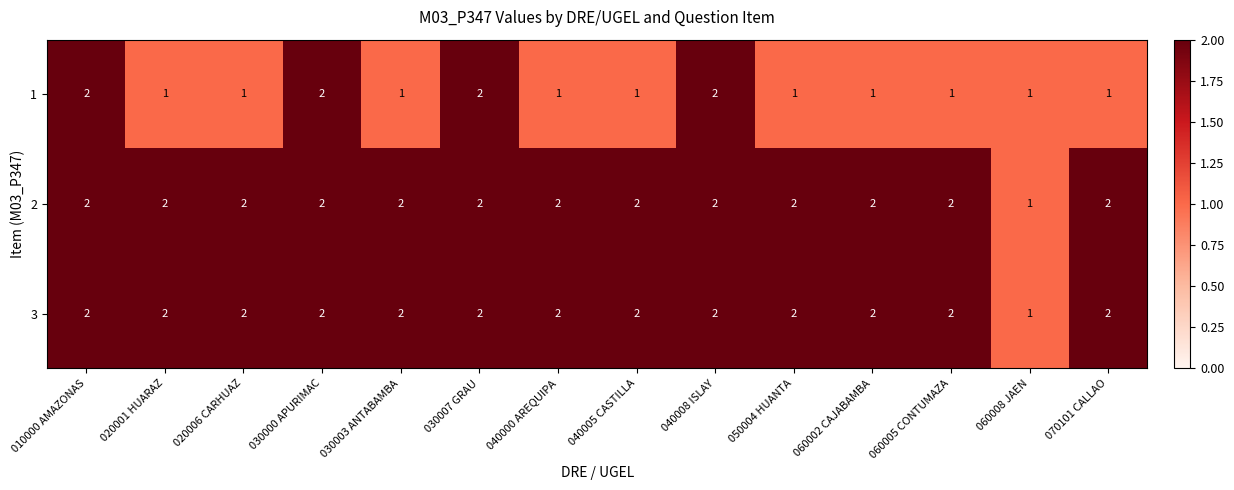

Where is 2 nearest to the value 1?

060008 JAEN